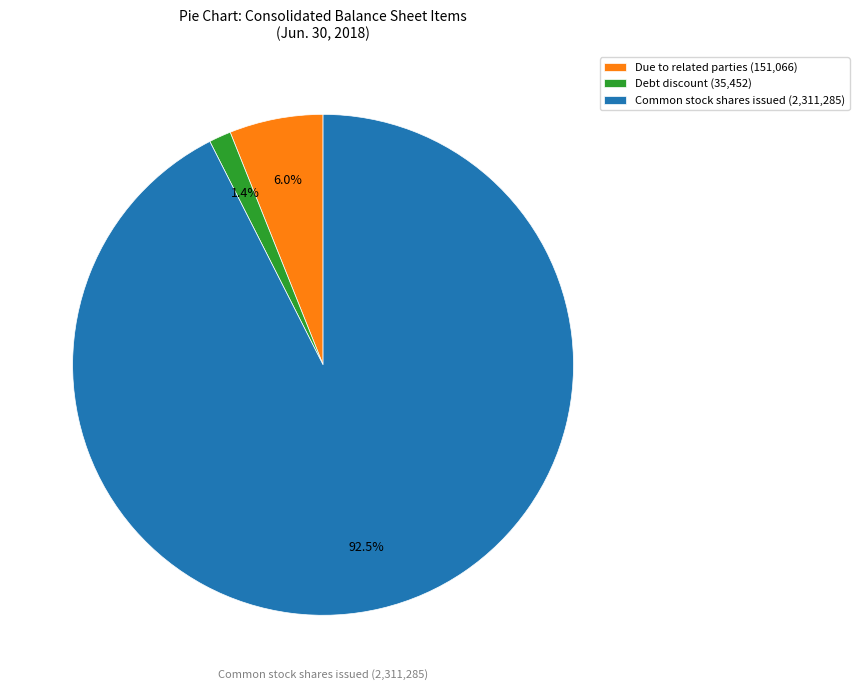

What is the smallest slice in the pie chart?

Debt discount (35,452)